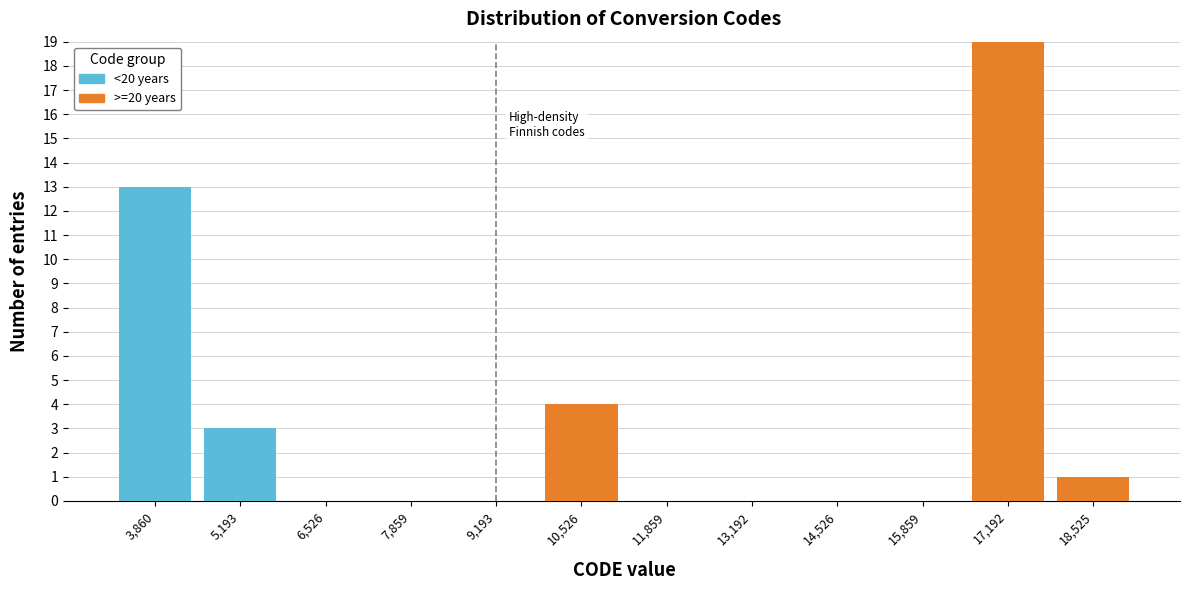

Reading left to right, list the values for the >=20 years series.

3,860=0	5,193=0	6,526=0	7,859=0	9,193=0	10,526=4	11,859=0	13,192=0	14,526=0	15,859=0	17,192=19	18,525=1